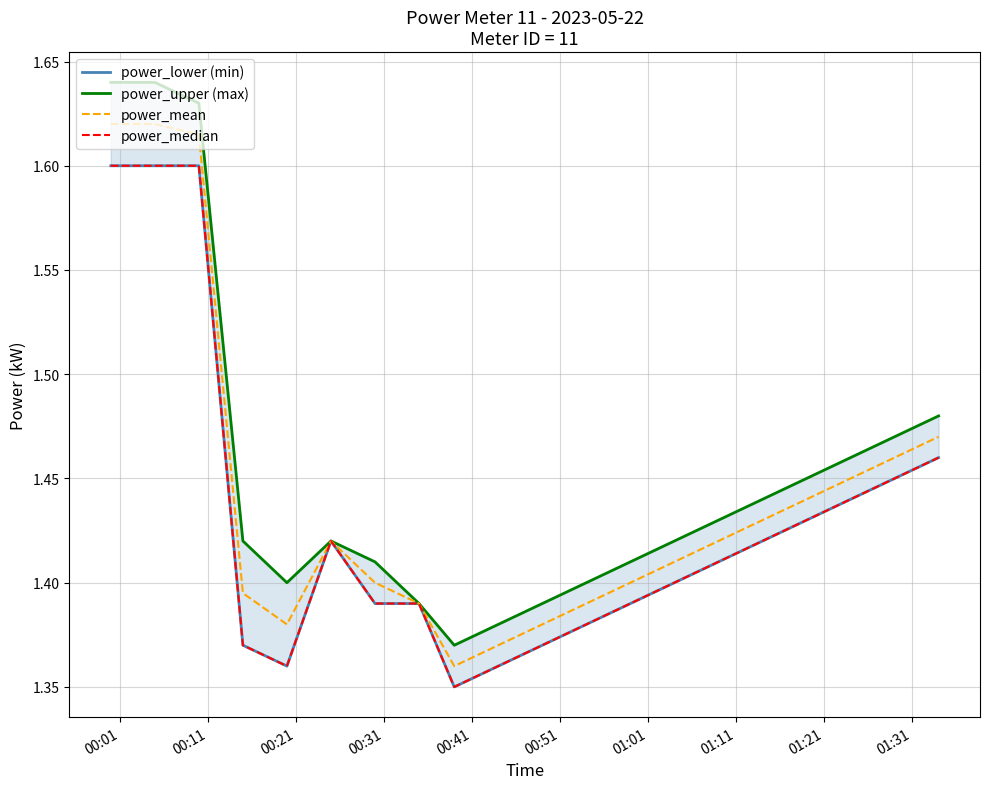

Which category has the highest value in the power_lower (min) series?

00:01